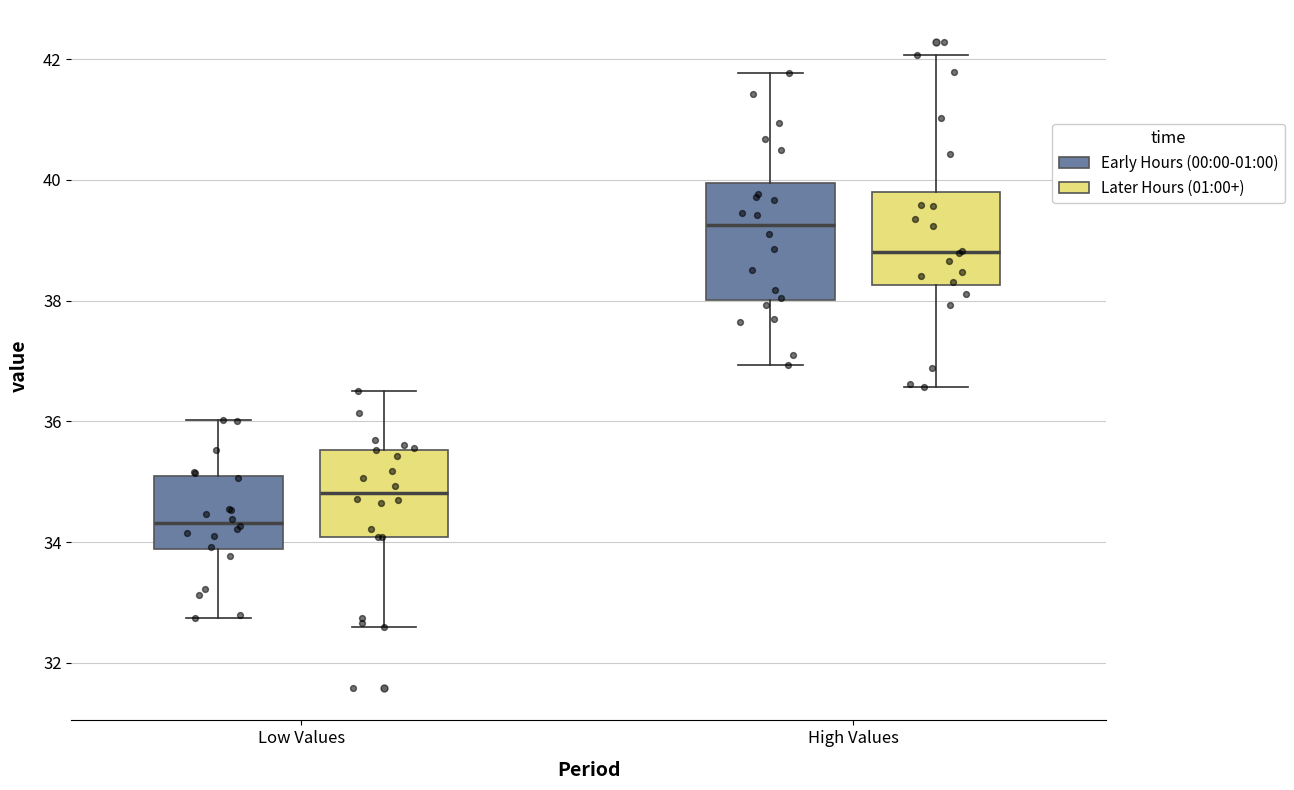

Where does the upper whisker of the box for Low Values (Later Hours (01:00+)) end on the y-axis? The values are not printed on the chart, so give them approximately, as read against the axis.

36.4